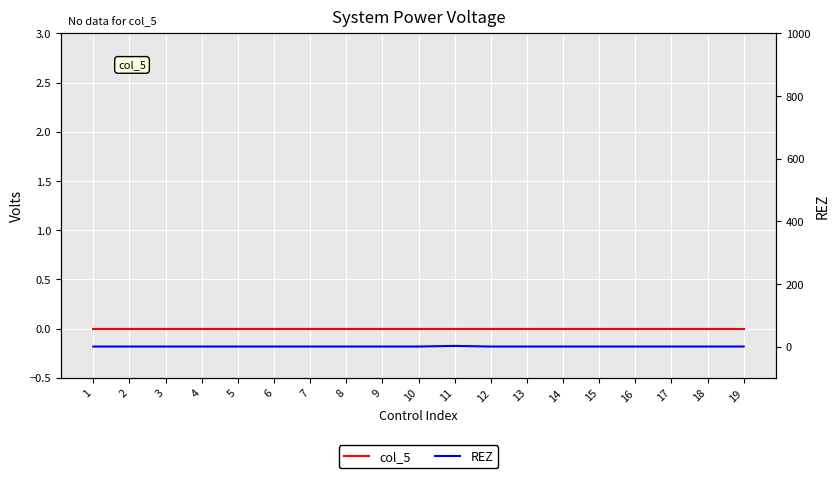

Where is col_5 nearest to the value 0?

1